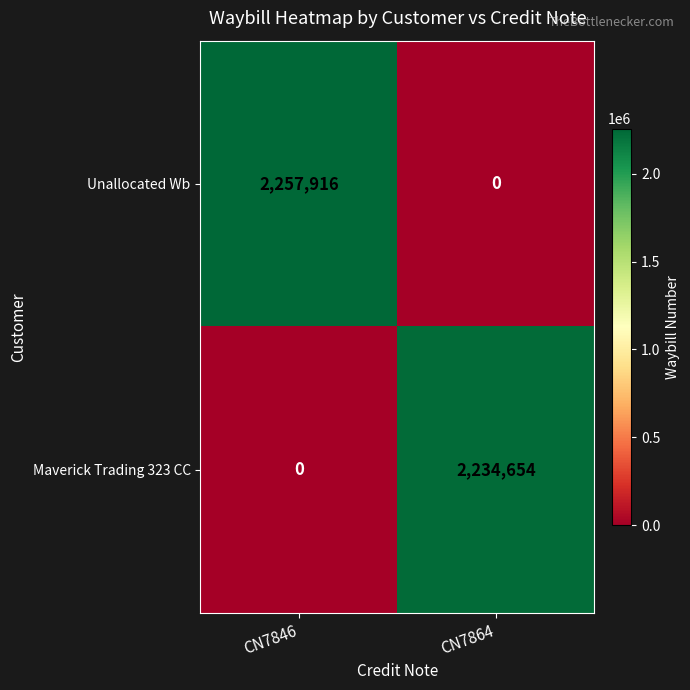

How many series are shown in this chart?

2